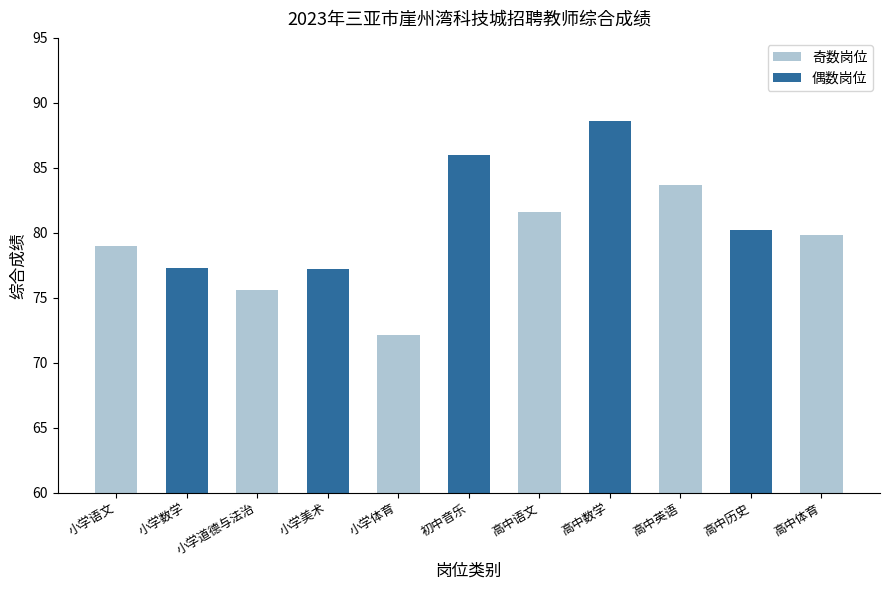

True or false: the data shows 117.5 at 小学美术.

False